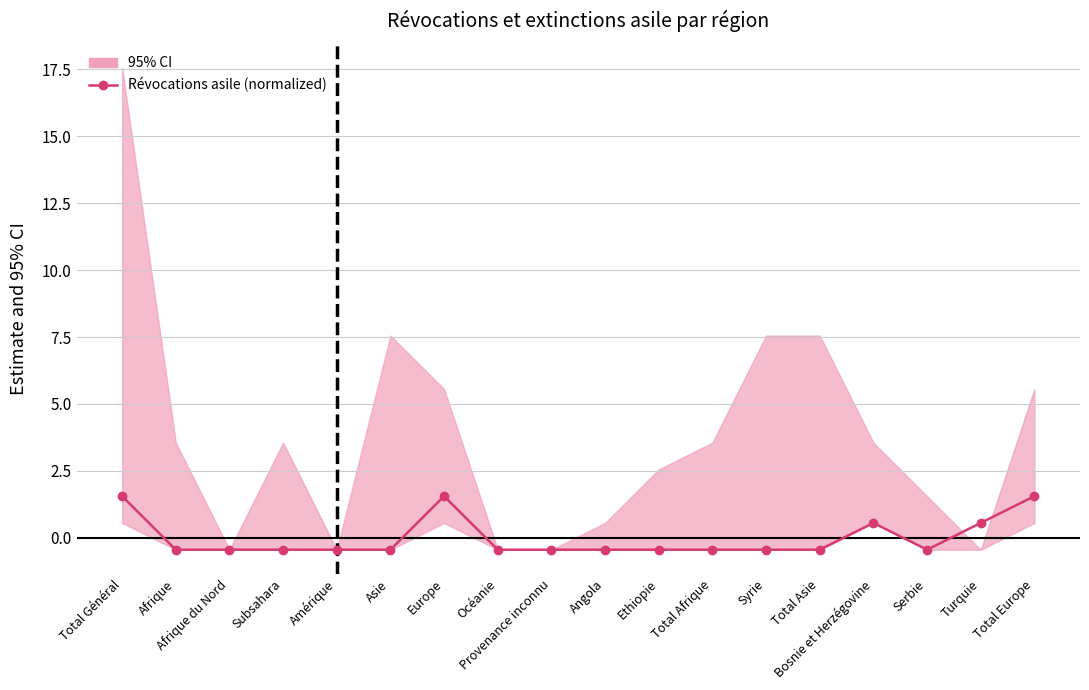

What position from the left is Total Général?

1